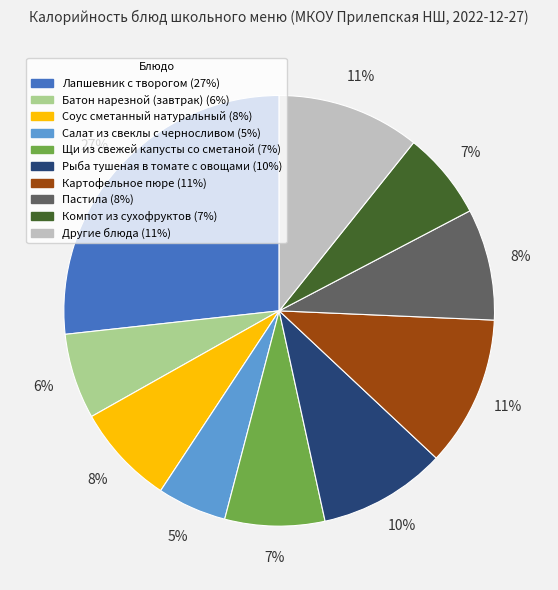

To the nearest percent, what is the average slice percentage?

10%